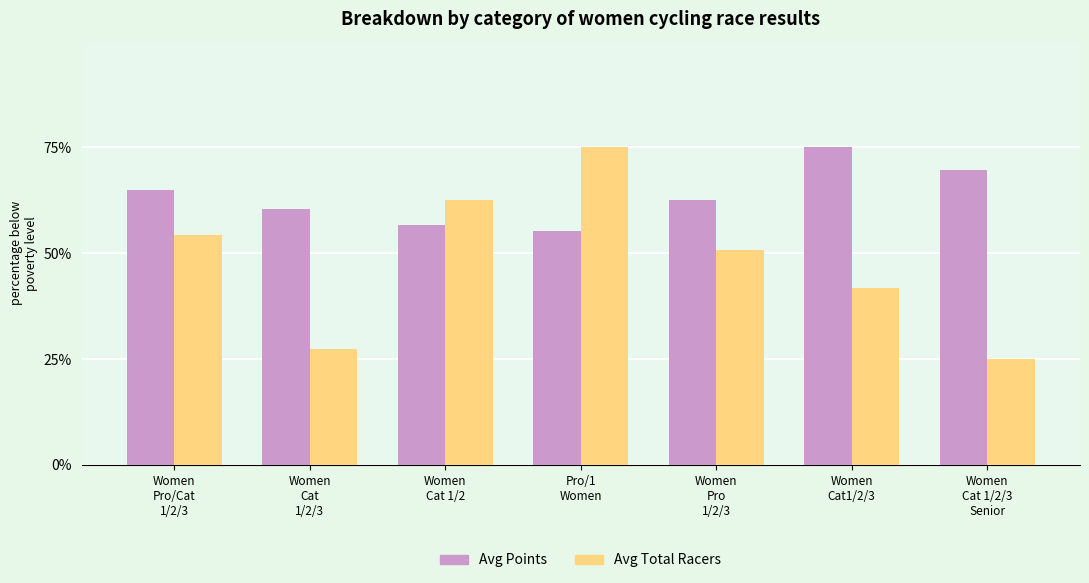

What position from the right is Women
Cat
1/2/3?

6